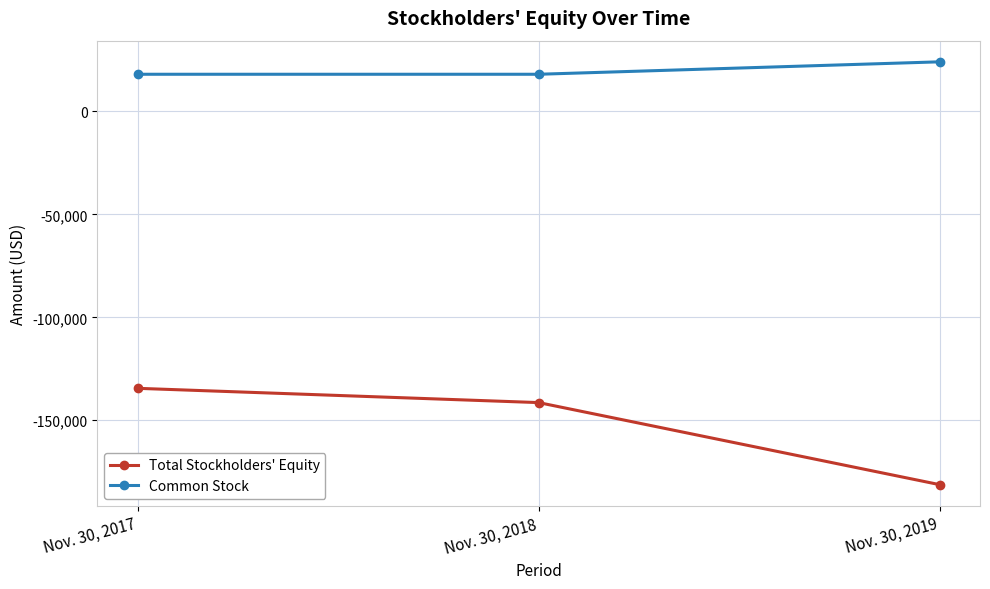

What is the difference between the maximum and minimum values in the Common Stock series?

6044